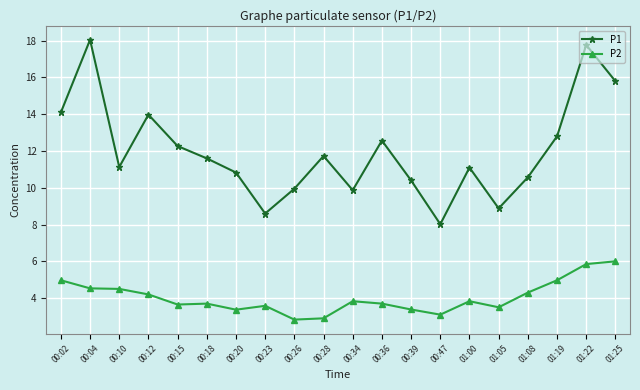

True or false: P1 has a value of 8.0 at 00:47.

True